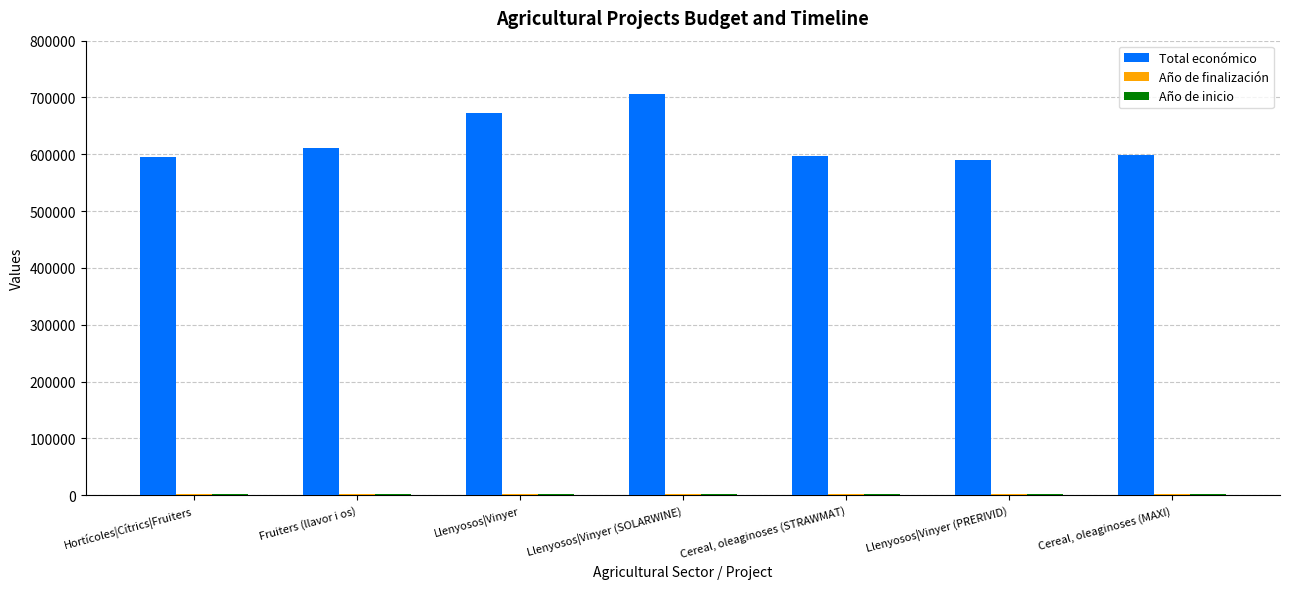

Is it true that Total económico equals 789986 at Cereal, oleaginoses (STRAWMAT)?

False